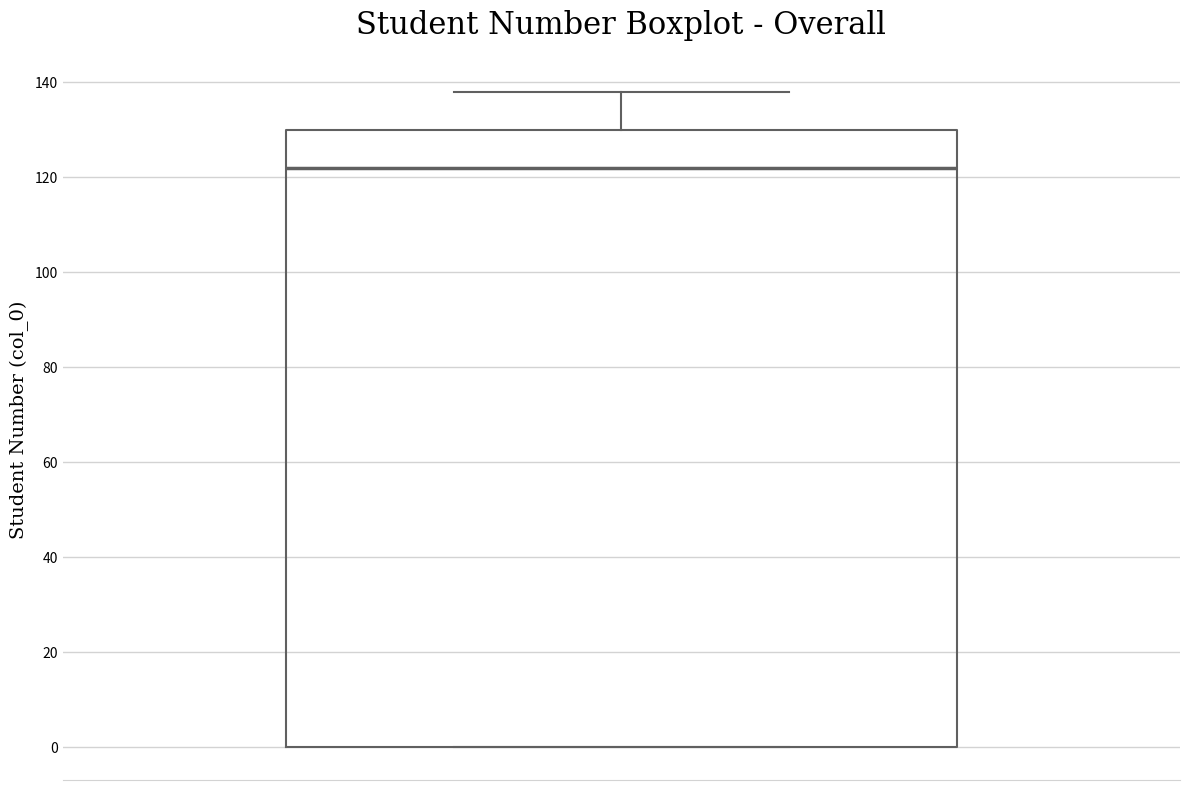

Read this box plot against the y-axis: the position of the median line, the range covered by the box, and the ends of both whiskers. The values are not printed on the chart, so give them approximately, as read against the axis.

median 122, box 0 to 130, whiskers 0 to 138